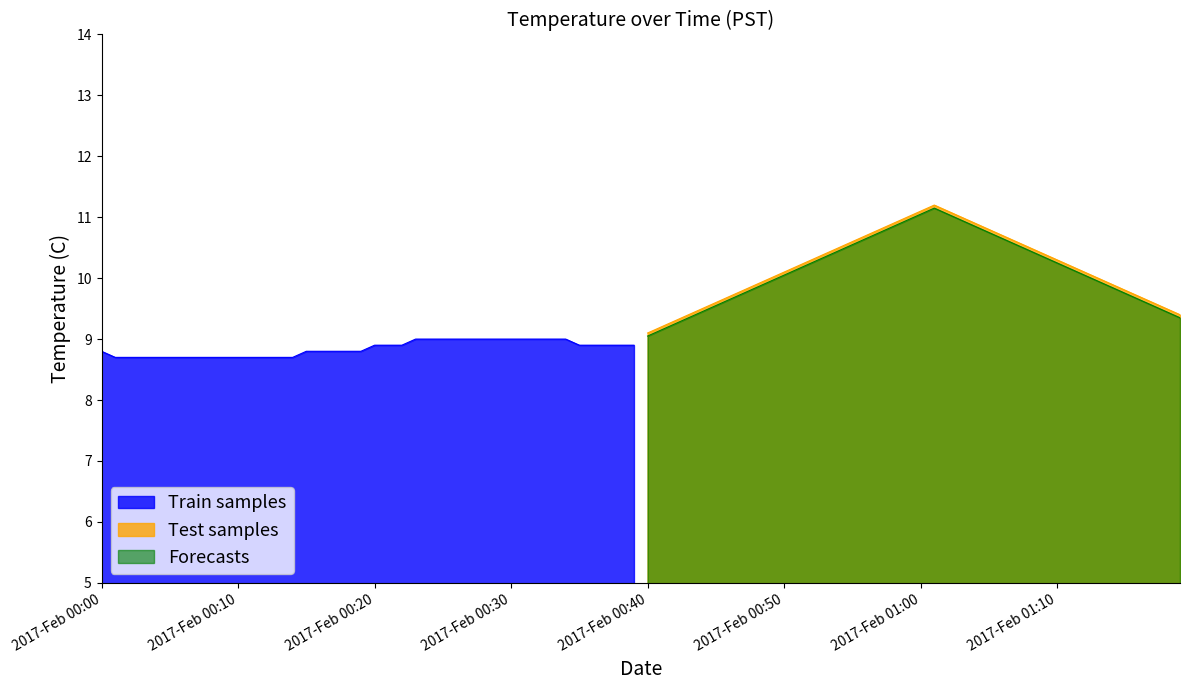

What is the difference between the maximum and minimum values in the Test samples series?

2.1